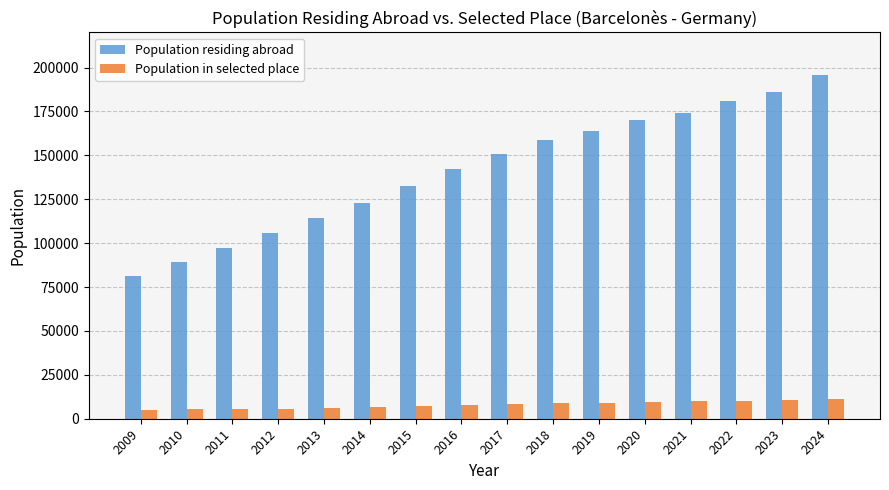

The value of Population residing abroad at 2024 is 112647. True or false?

False